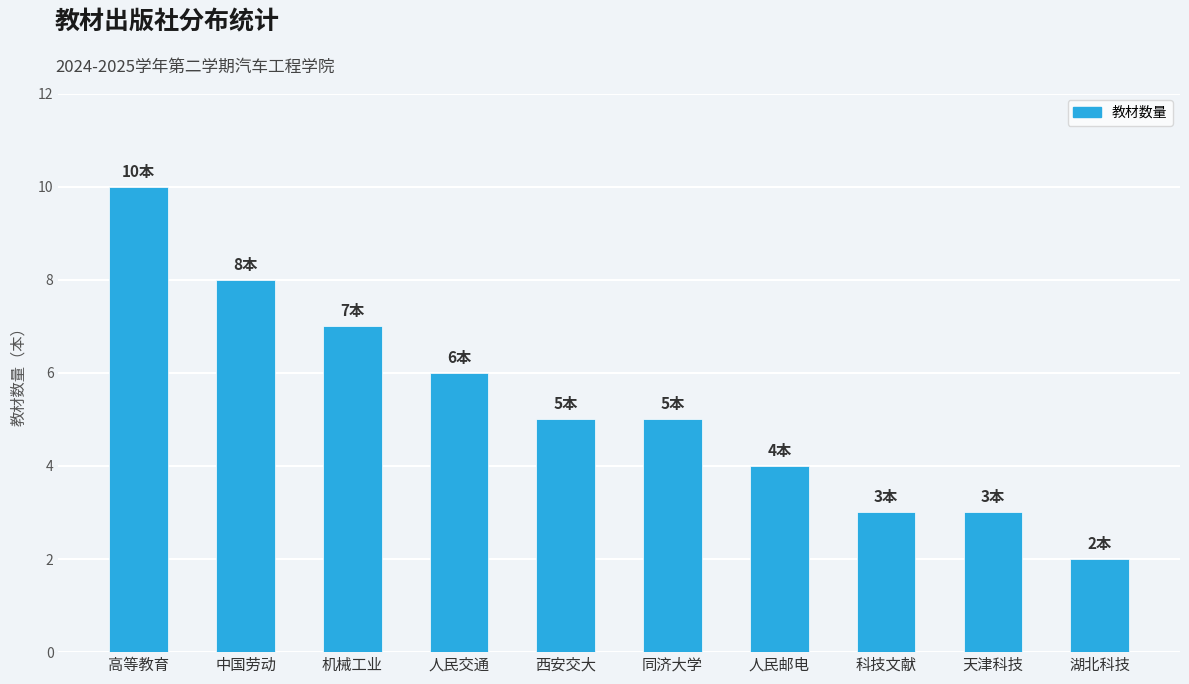

Which category has the highest value across all series?

高等教育